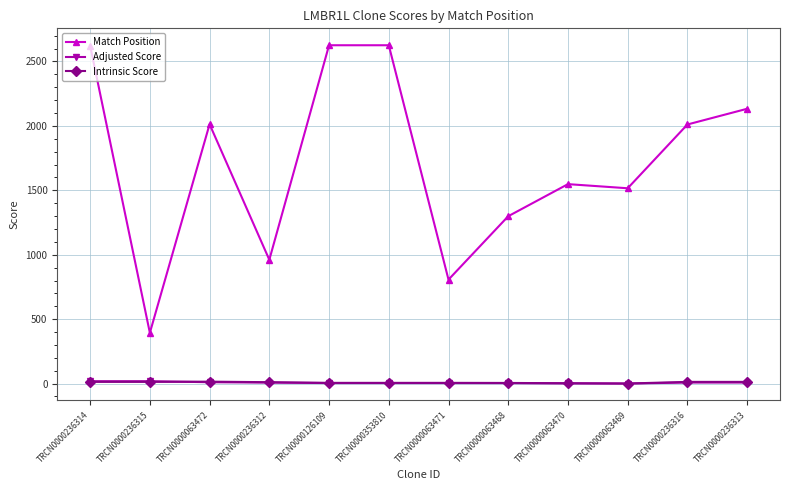

What value does the Adjusted Score series have at TRCN0000236314?

18.5